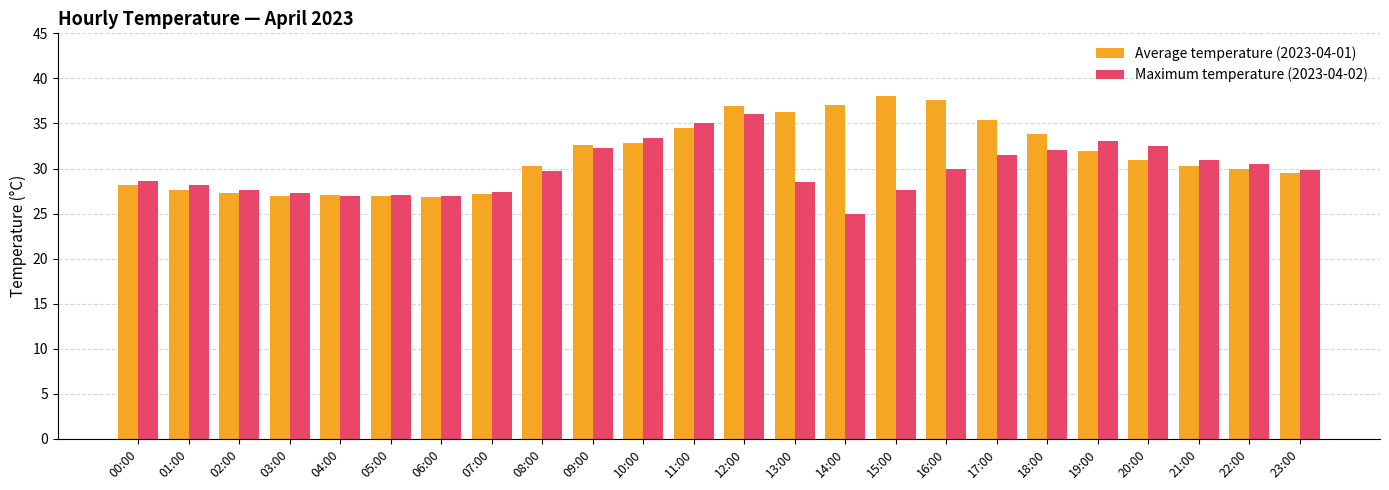

What is the spread (max minus min) of values at 03:00?

0.3